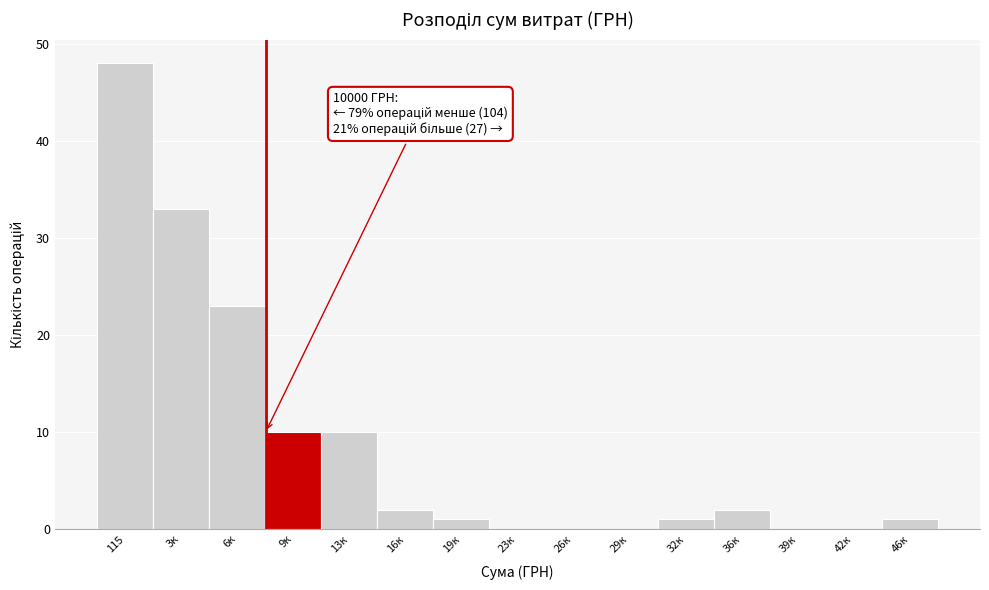

Reading right to left, what are all the values shown in this chart?

46к=1	42к=0	39к=0	36к=2	32к=1	29к=0	26к=0	23к=0	19к=1	16к=2	13к=10	9к=10	6к=23	3к=33	115=48